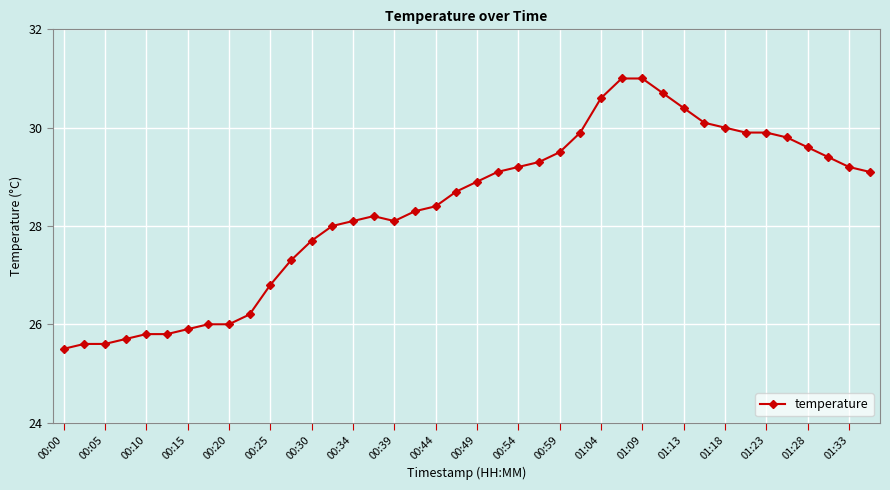

Reading left to right, extract all data points from this chart.

25.5	25.6	25.6	25.7	25.8	25.8	25.9	26.0	26.0	26.2	26.8	27.3	27.7	28.0	28.1	28.2	28.1	28.3	28.4	28.7	28.9	29.1	29.2	29.3	29.5	29.9	30.6	31.0	31.0	30.7	30.4	30.1	30.0	29.9	29.9	29.8	29.6	29.4	29.2	29.1